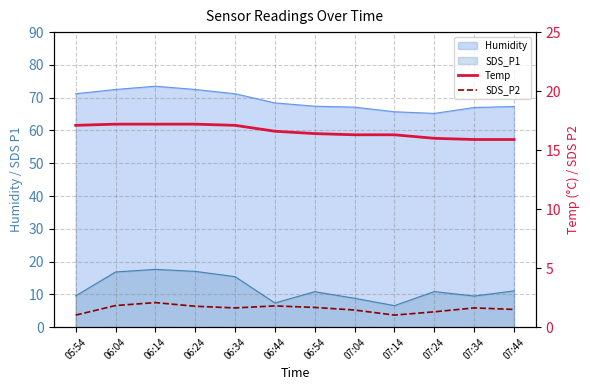

What is the maximum value for SDS_P2?

2.1